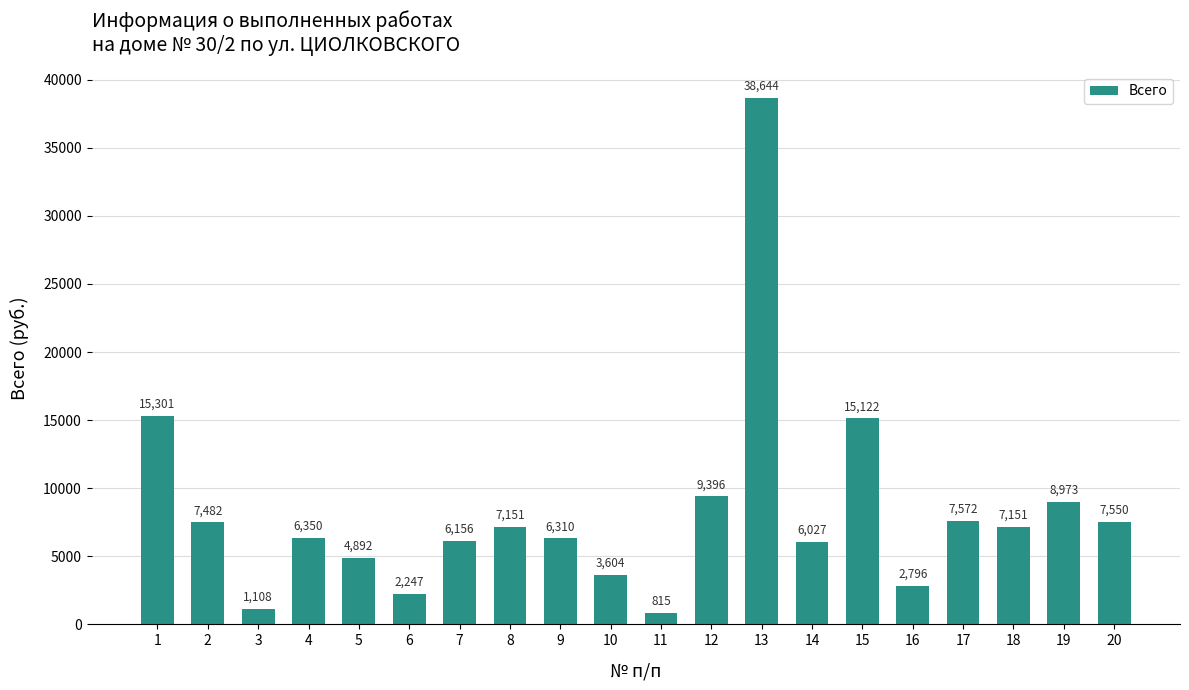

What is the minimum value shown in the chart?

815.4